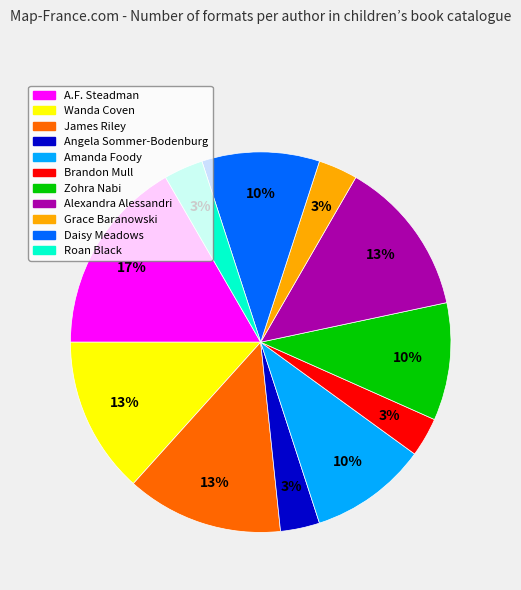

Is Brandon Mull the majority of the pie?

No